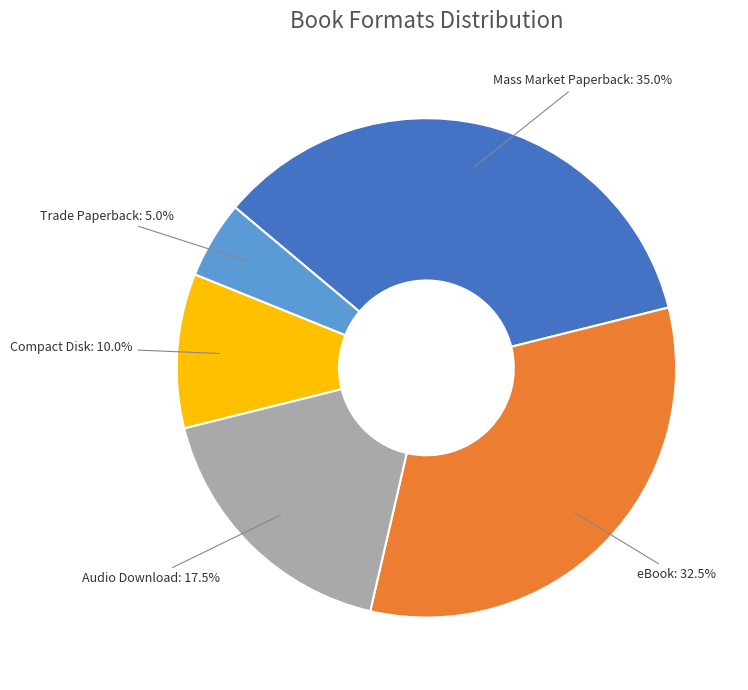

Is there any slice that represents more than half of the pie?

No